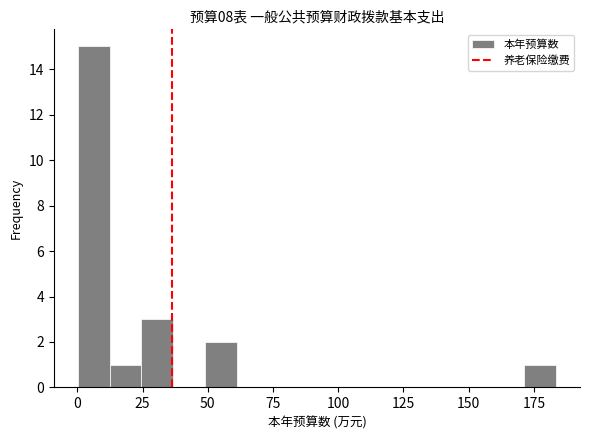

Read against the x-axis, roughly where is the centre of the tallest bar?

5